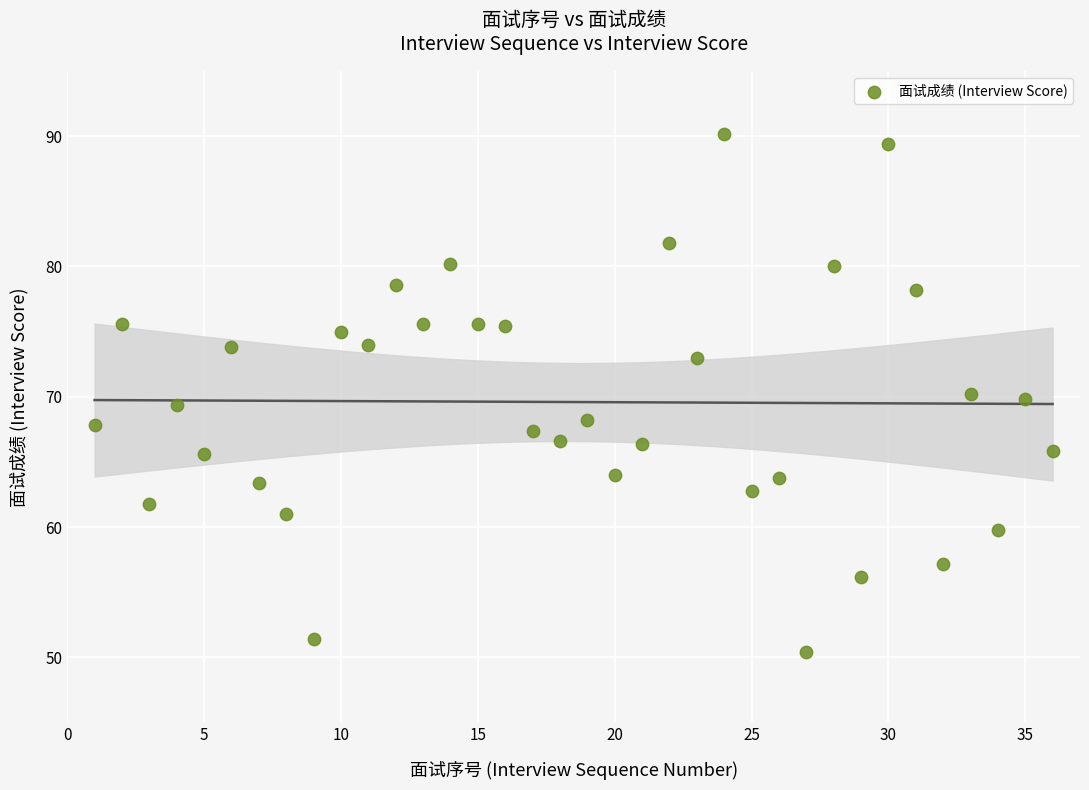

What is the range of X values (max minus min)?

35.0